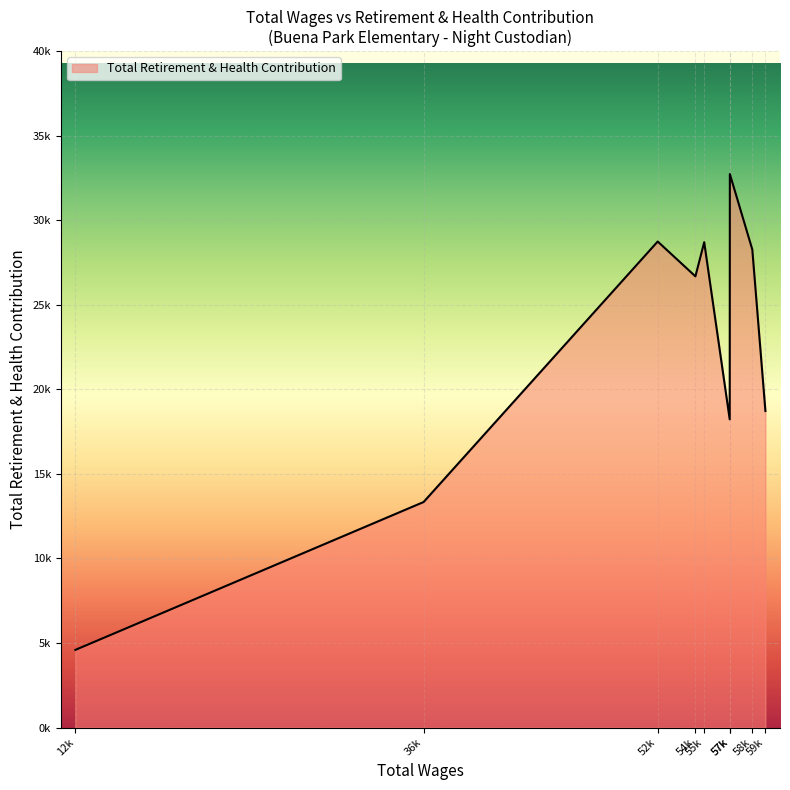

Does the chart display data point markers on the line(s)?

No